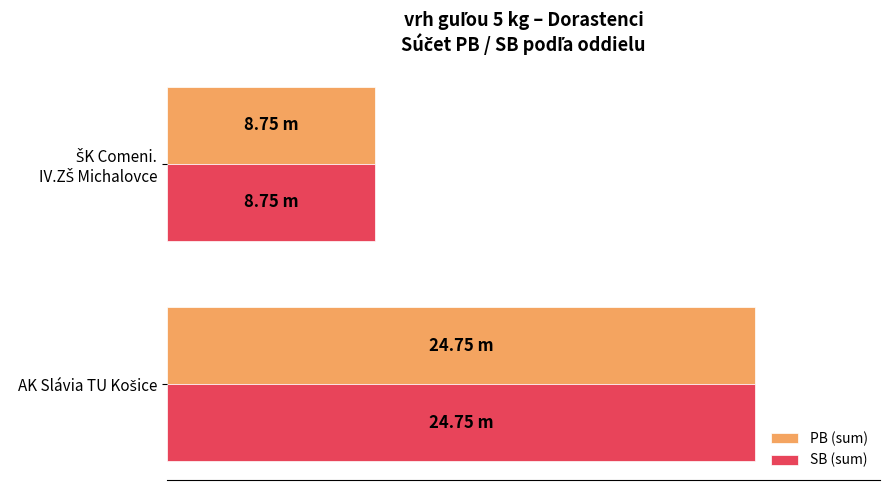

What is the sum of all PB (sum) values?

33.5